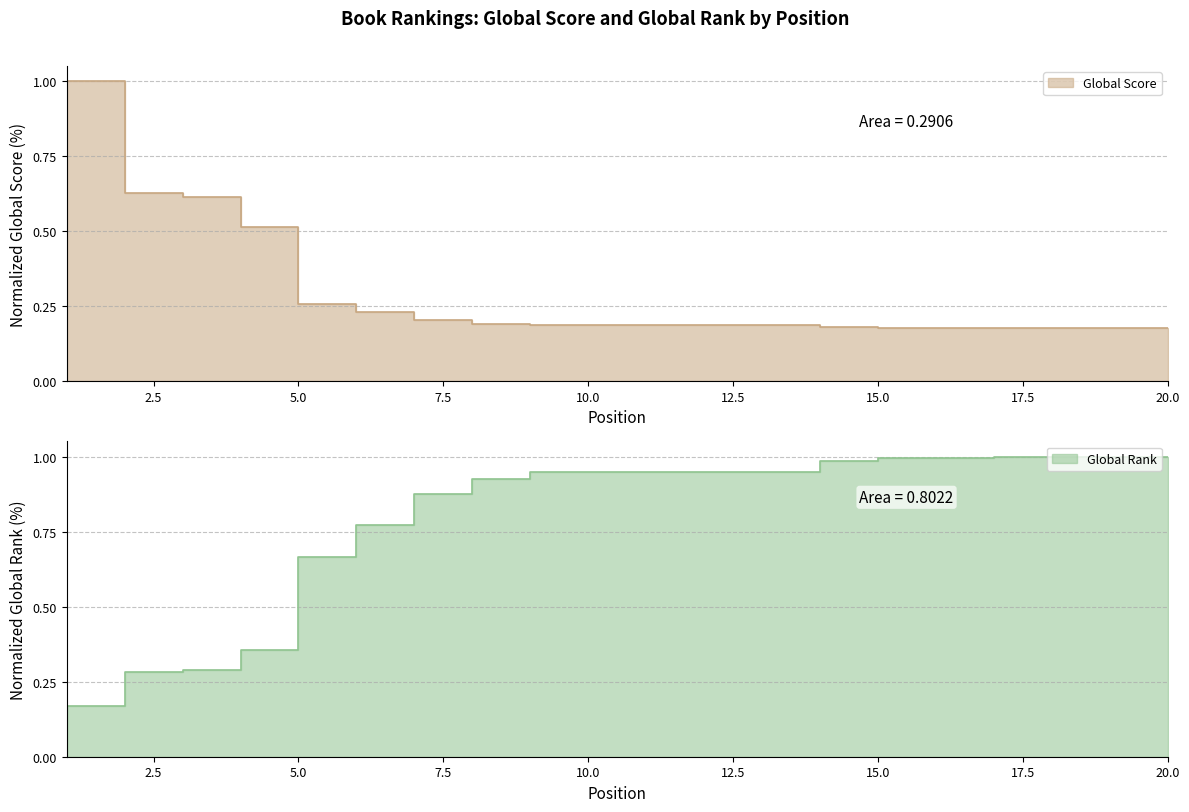

True or false: Global Score has more than 0 points higher than both neighbors.

False